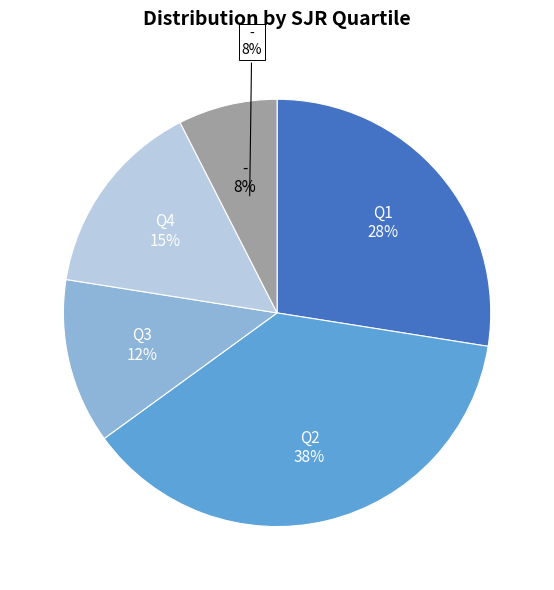

Between Q2 and Q1, which is larger?

Q2